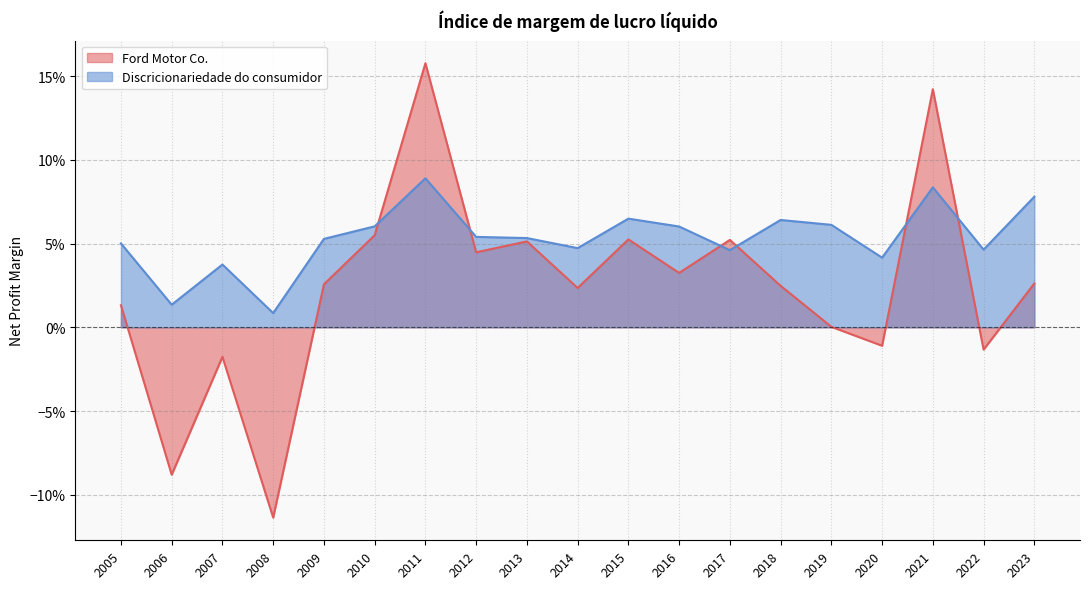

Which series changed the most between 2020 and 2009?

Ford Motor Co.